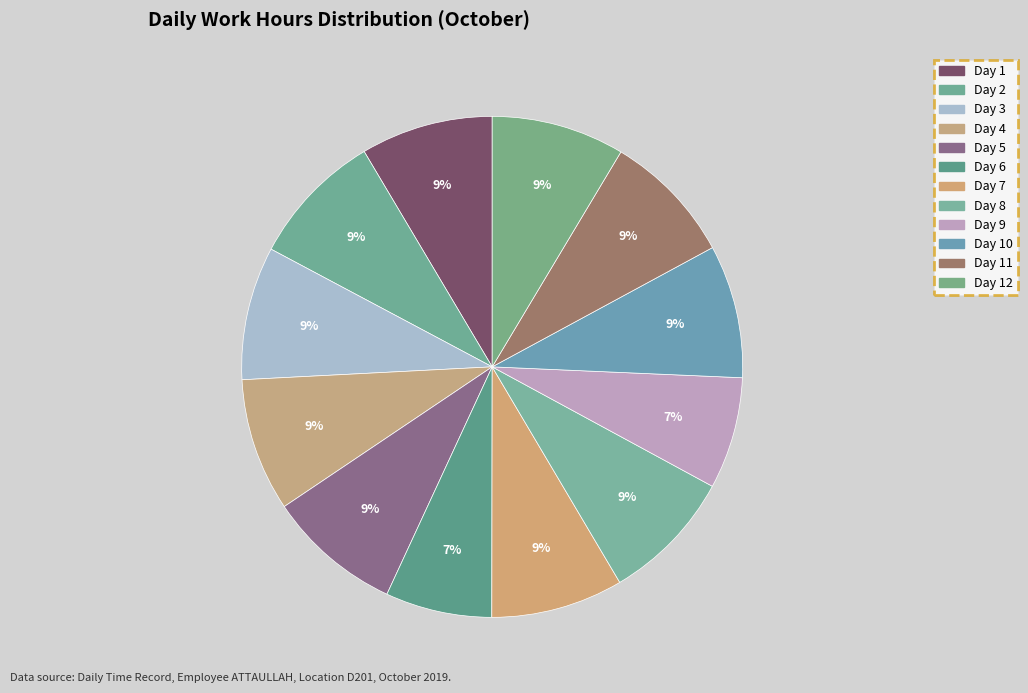

How many segments does this pie chart have?

12